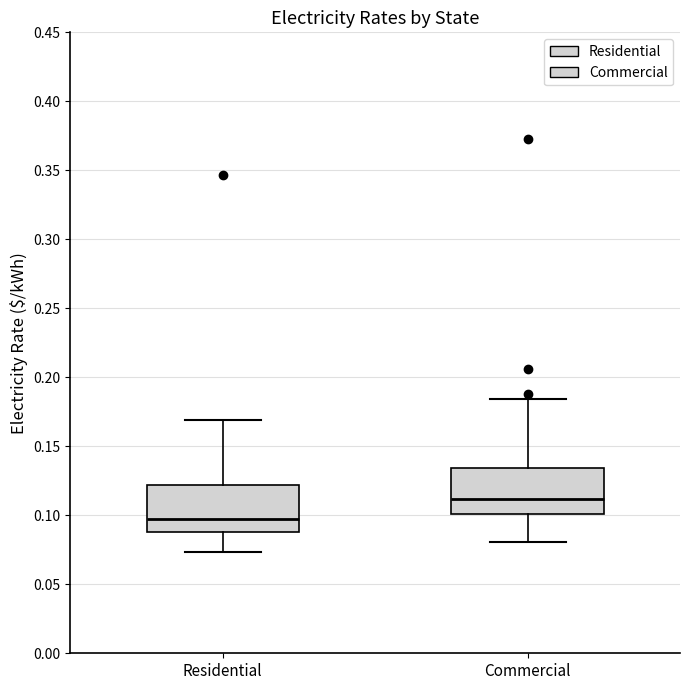

Which box has the highest median line?

Commercial